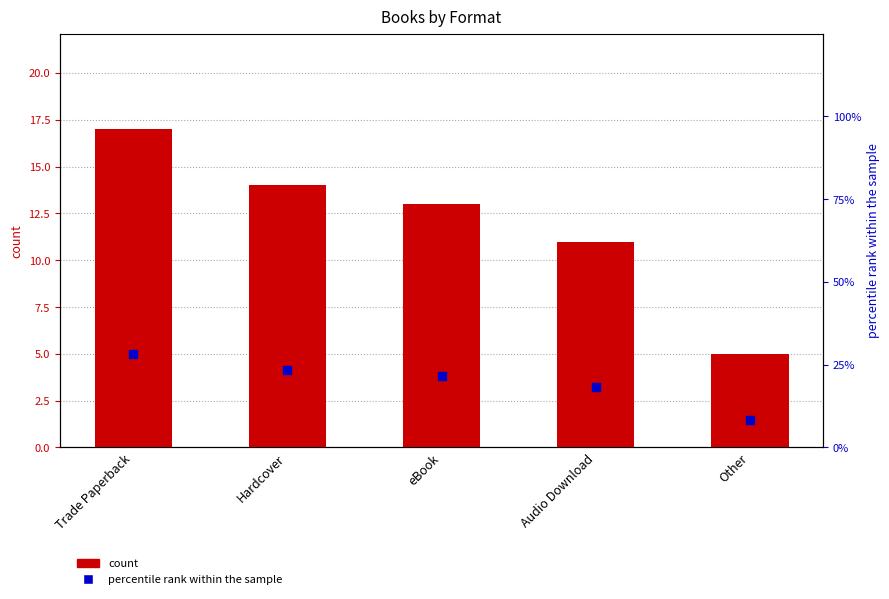

At which category is the sum across all series the highest?

Trade Paperback